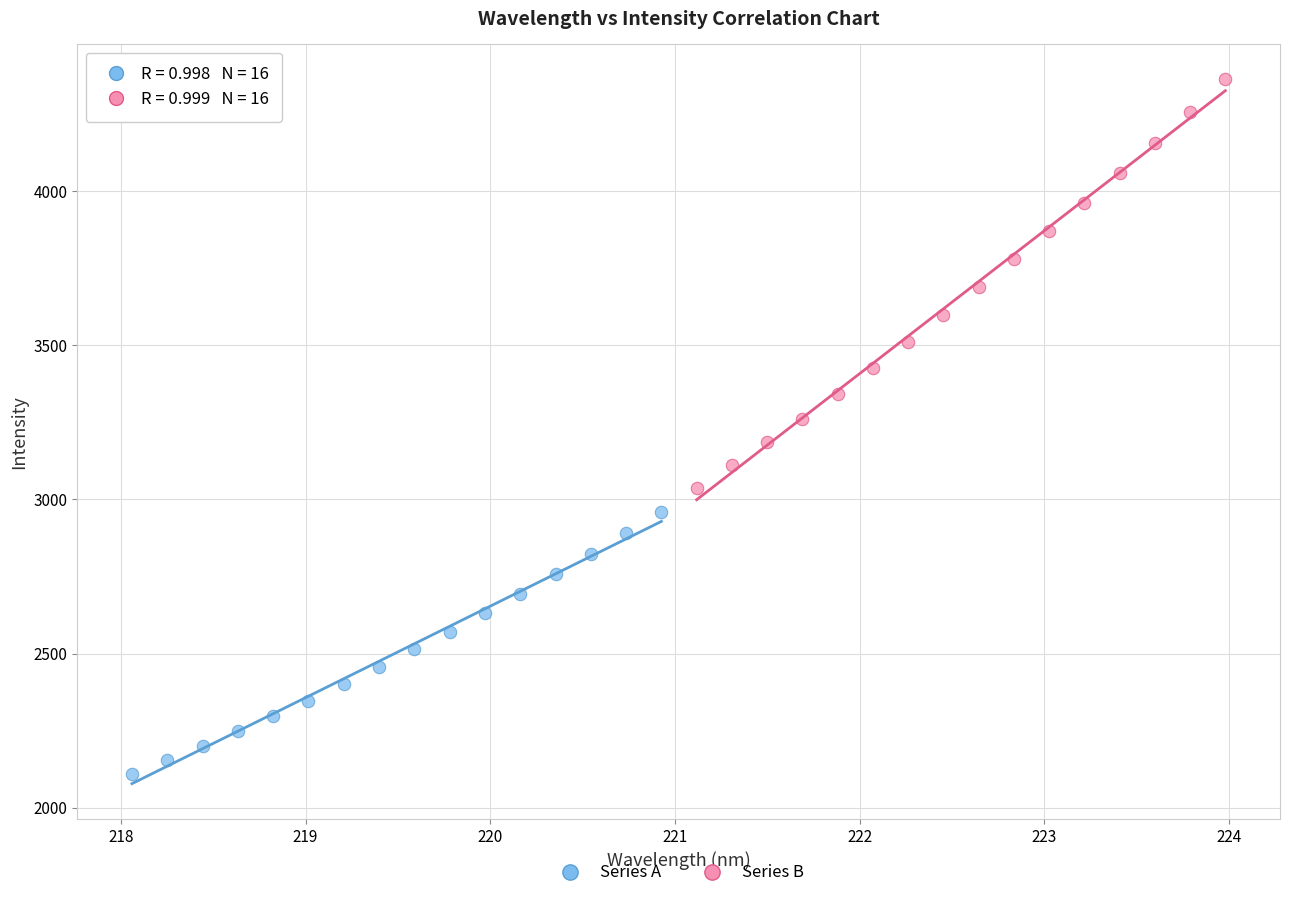

Which series has the largest Y range (max minus min)?

Series B